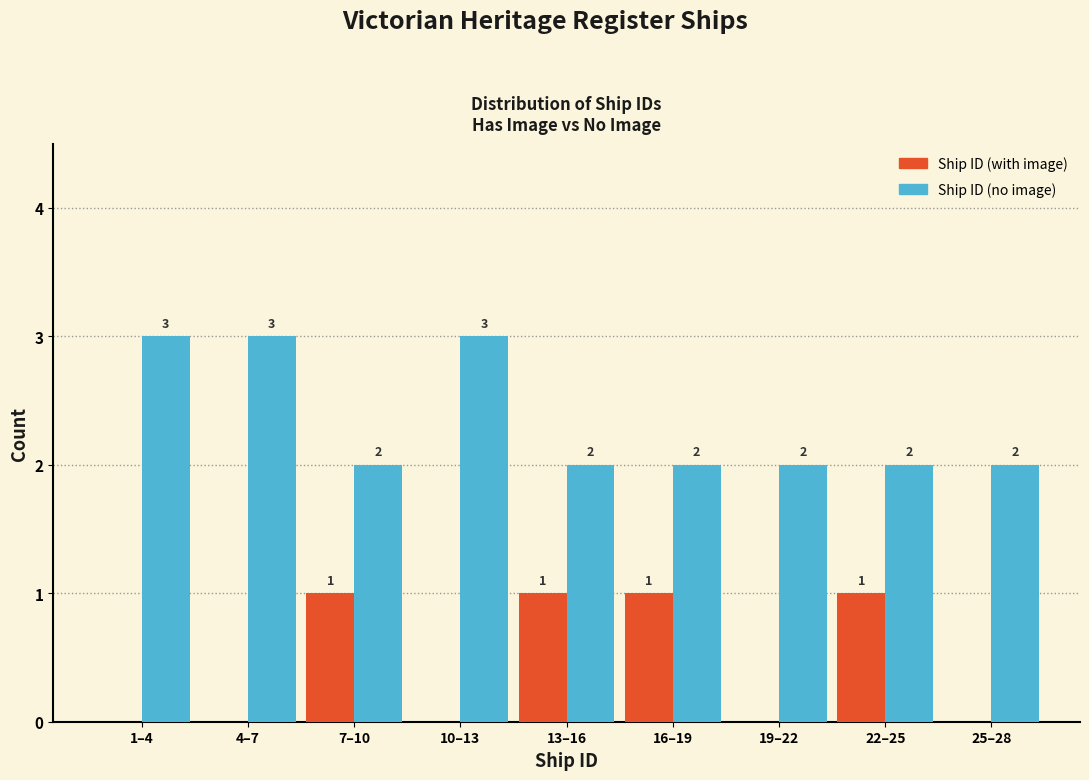

Reading right to left, transcribe all the data shown in this chart.

Ship ID (with image): 25–28=0	22–25=1	19–22=0	16–19=1	13–16=1	10–13=0	7–10=1	4–7=0	1–4=0
Ship ID (no image): 25–28=2	22–25=2	19–22=2	16–19=2	13–16=2	10–13=3	7–10=2	4–7=3	1–4=3